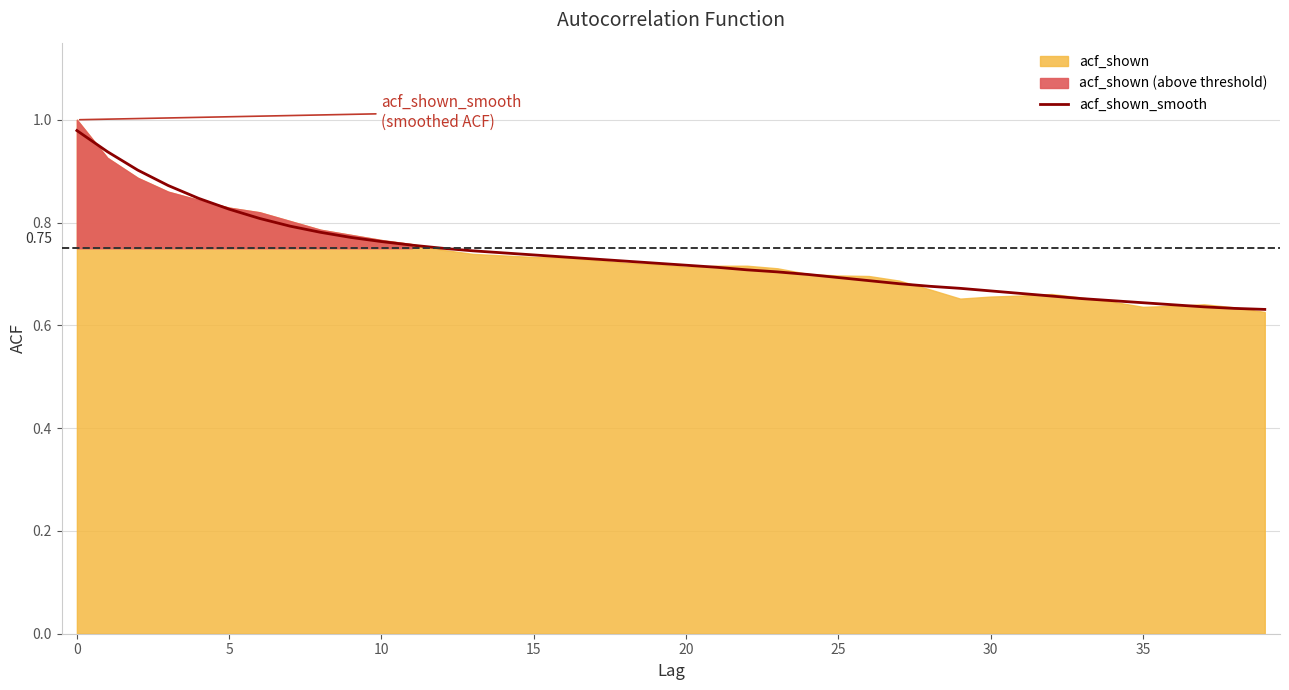

What is the average value?

0.7